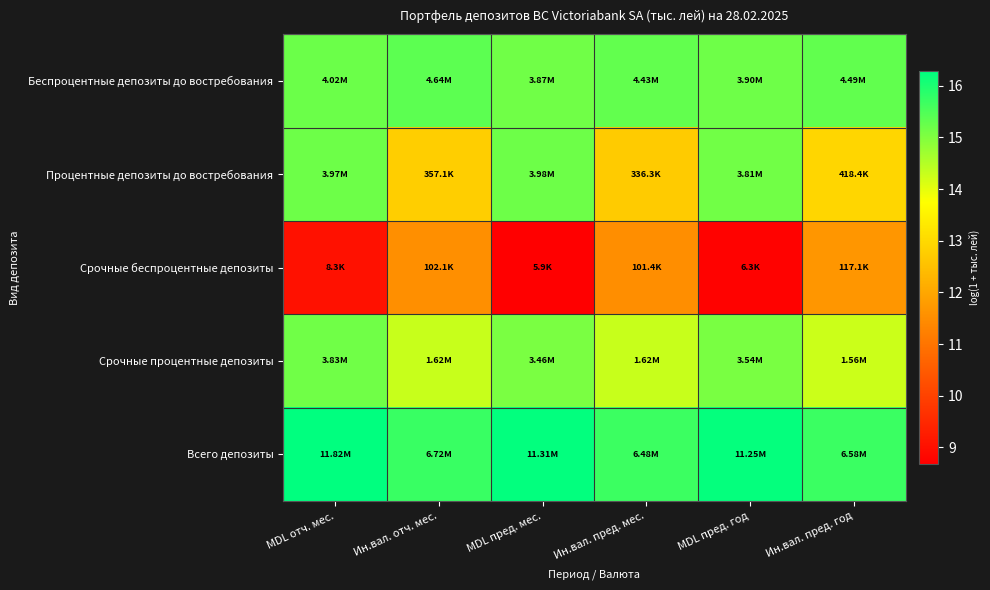

What is the total value across all series at Ин.вал. пред. мес.?

69.5